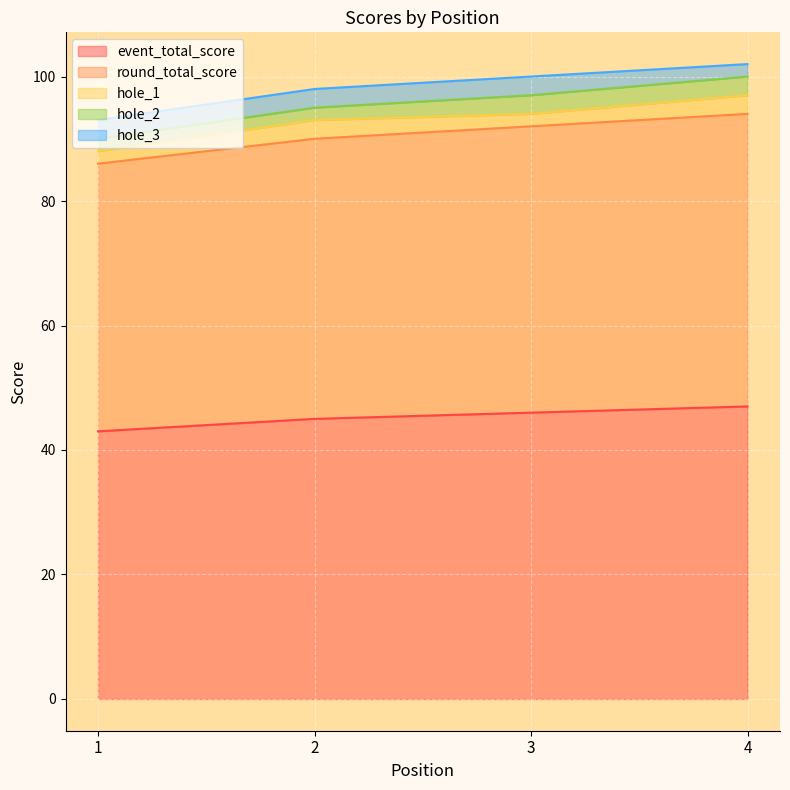

What is the difference between the maximum and minimum values in the round_total_score series?

4